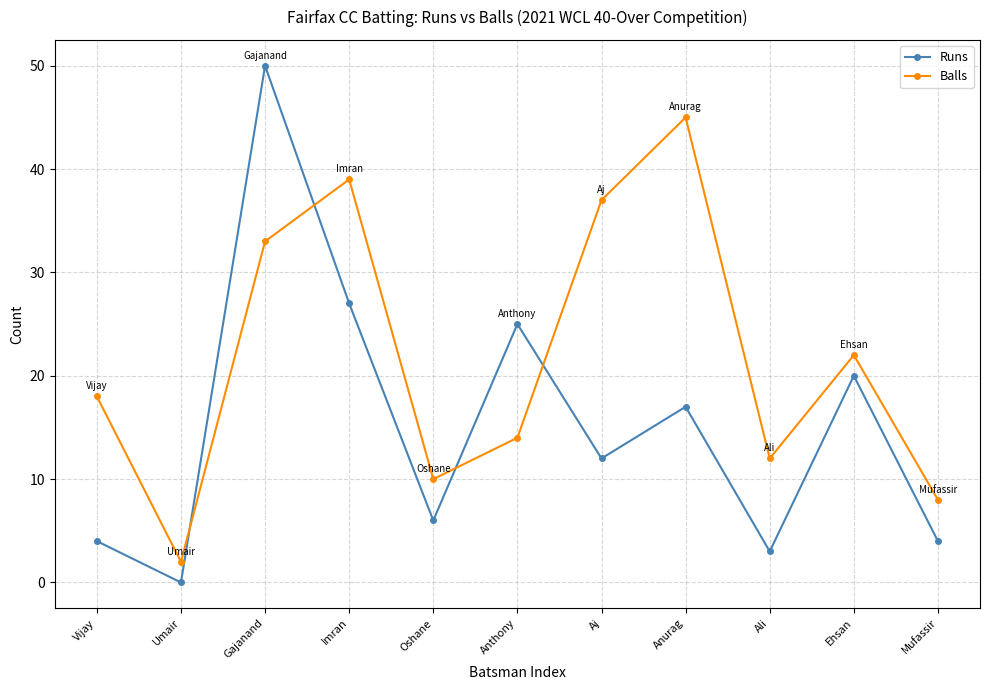

Reading right to left, what are all the values shown in this chart?

Runs: Mufassir=4	Ehsan=20	Ali=3	Anurag=17	Aj=12	Anthony=25	Oshane=6	Imran=27	Gajanand=50	Umair=0	Vijay=4
Balls: Mufassir=8	Ehsan=22	Ali=12	Anurag=45	Aj=37	Anthony=14	Oshane=10	Imran=39	Gajanand=33	Umair=2	Vijay=18